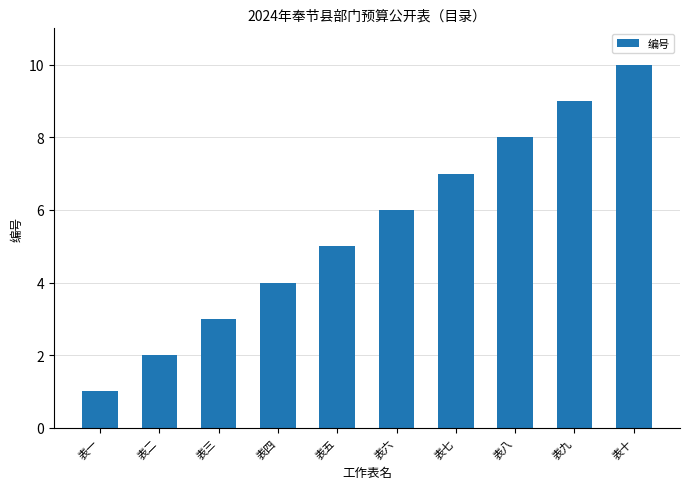

What is the smallest value displayed?

1